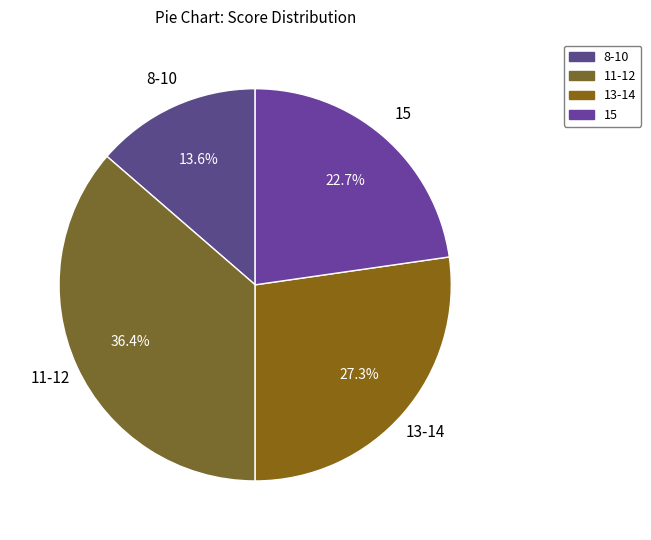

The 13-14 slice represents 27% of the pie. True or false?

True